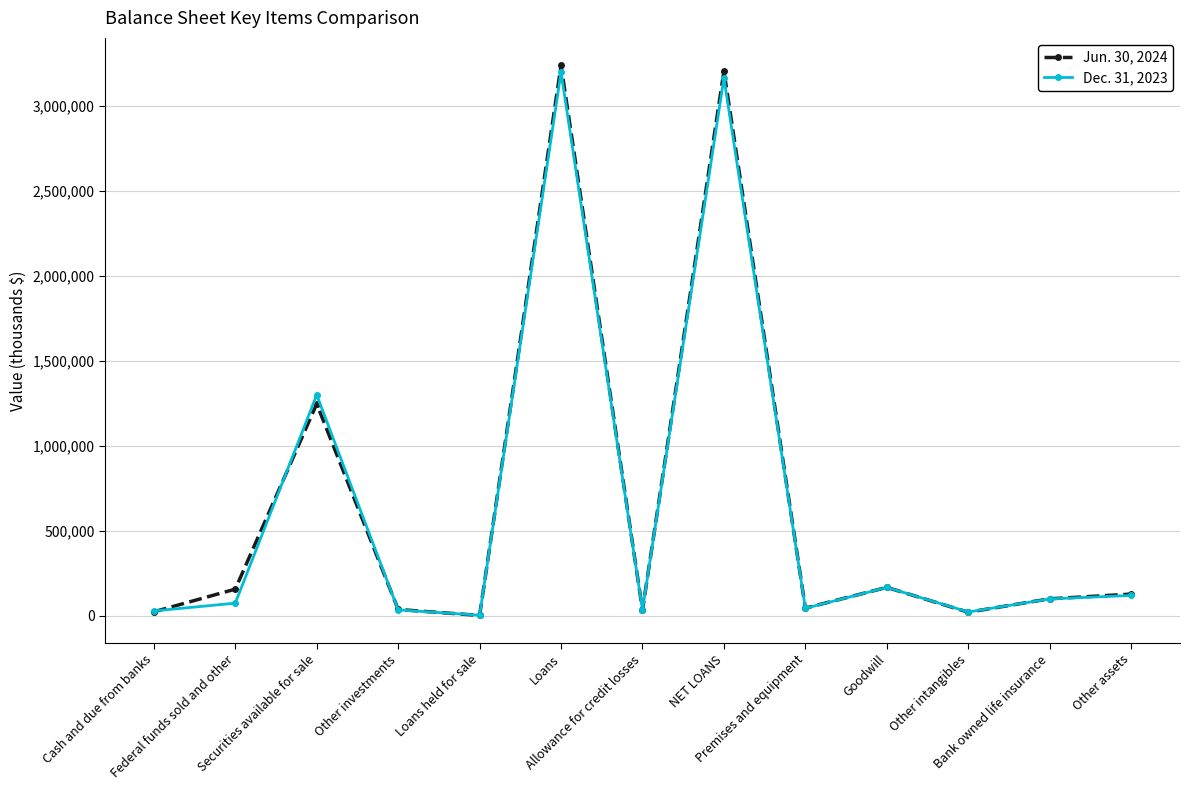

True or false: Dec. 31, 2023 has more than 2 interior local peaks.

True